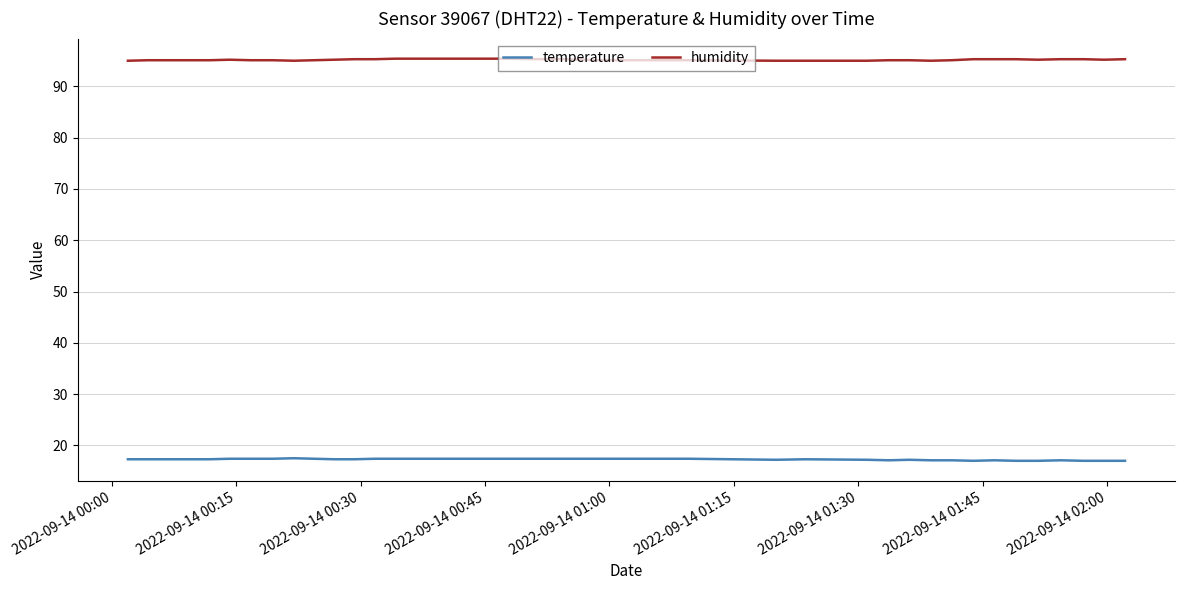

Which series has the largest total across all categories?

humidity